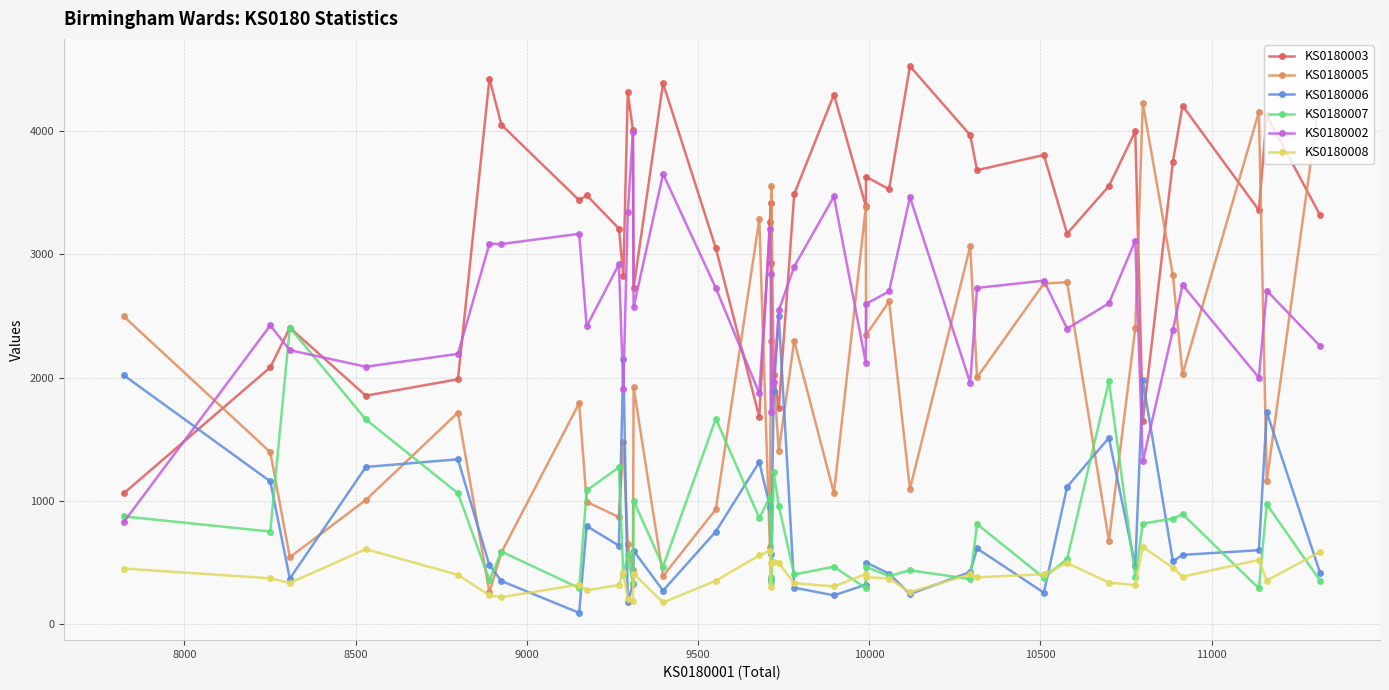

At how many categories does at least one series exceed 1283?

40